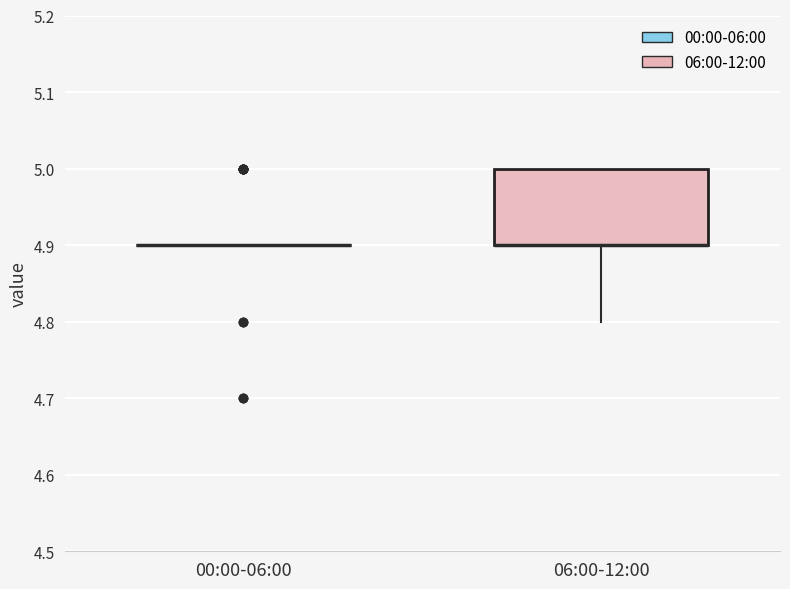

Reading left to right, transcribe this box plot: for each box, give where its median line is, the range the box spans, and where its two whiskers end, as read against the y-axis. The values are not printed on the chart, so give them approximately, as read against the axis.

00:00-06:00: box collapsed to a line at 4.9, whiskers 4.9 to 4.9
06:00-12:00: median 4.9 (drawn on the box's lower edge), box 4.9 to 5.0, whiskers 4.8 to 5.0